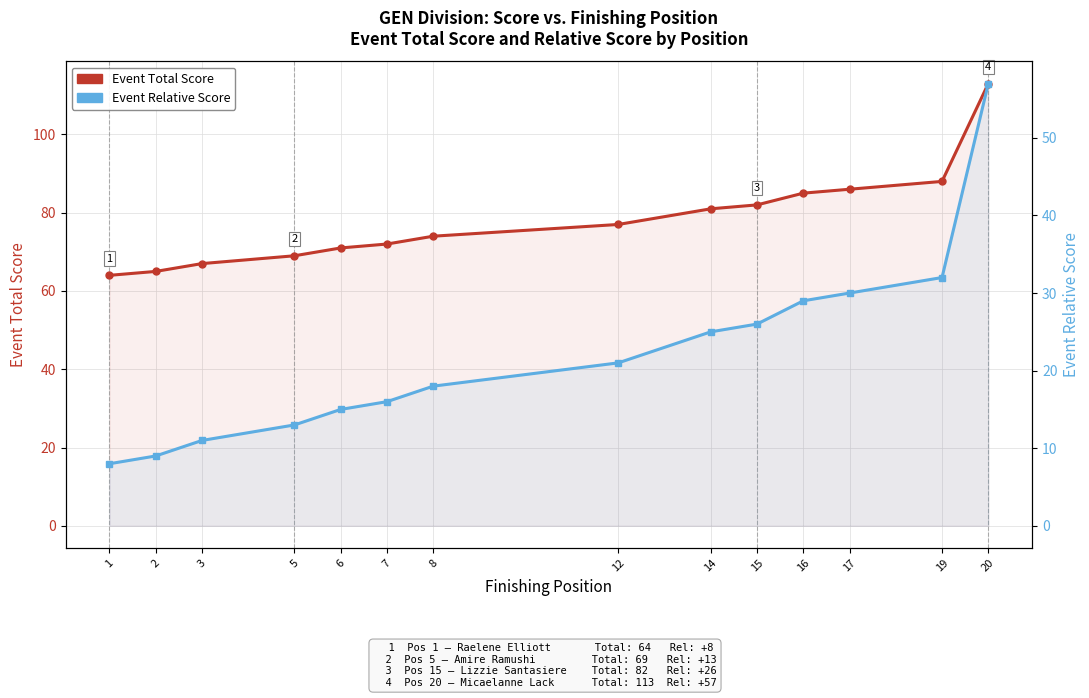

At which label is Event Relative Score closest to 32?

19